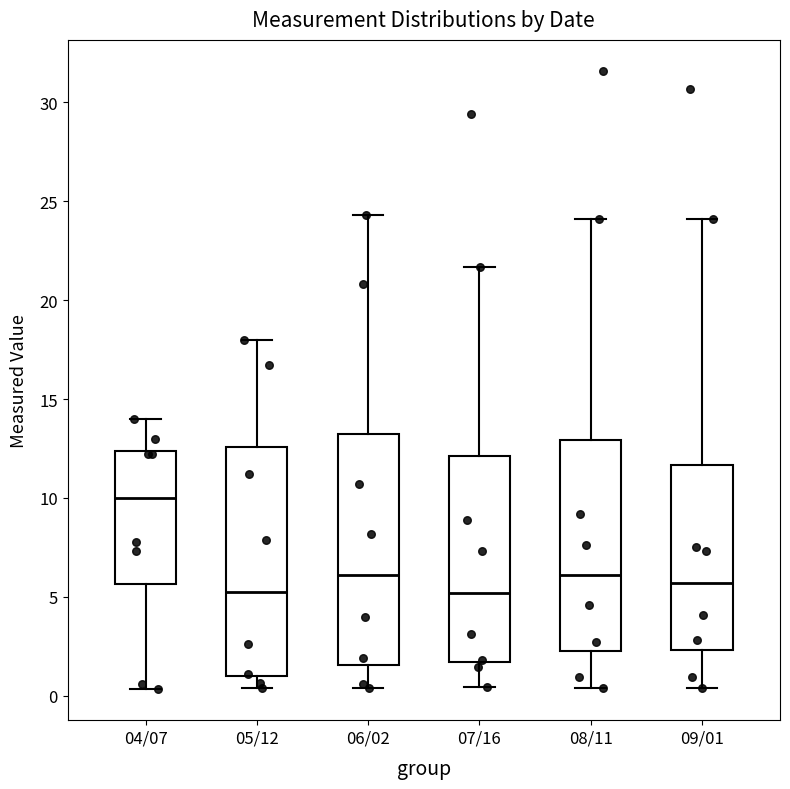

Reading left to right, transcribe this box plot: for each box, give where its median line is, the range the box spans, and where its two whiskers end, as read against the y-axis. The values are not printed on the chart, so give them approximately, as read against the axis.

04/07: median 10.0, box 5.5 to 12.5, whiskers 0.5 to 14.0
05/12: median 5.5, box 1.0 to 12.5, whiskers 0.5 to 18.0
06/02: median 6.0, box 1.5 to 13.0, whiskers 0.5 to 24.5
07/16: median 5.0, box 1.5 to 12.0, whiskers 0.5 to 21.5
08/11: median 6.0, box 2.5 to 13.0, whiskers 0.5 to 24.0
09/01: median 5.5, box 2.5 to 11.5, whiskers 0.5 to 24.0